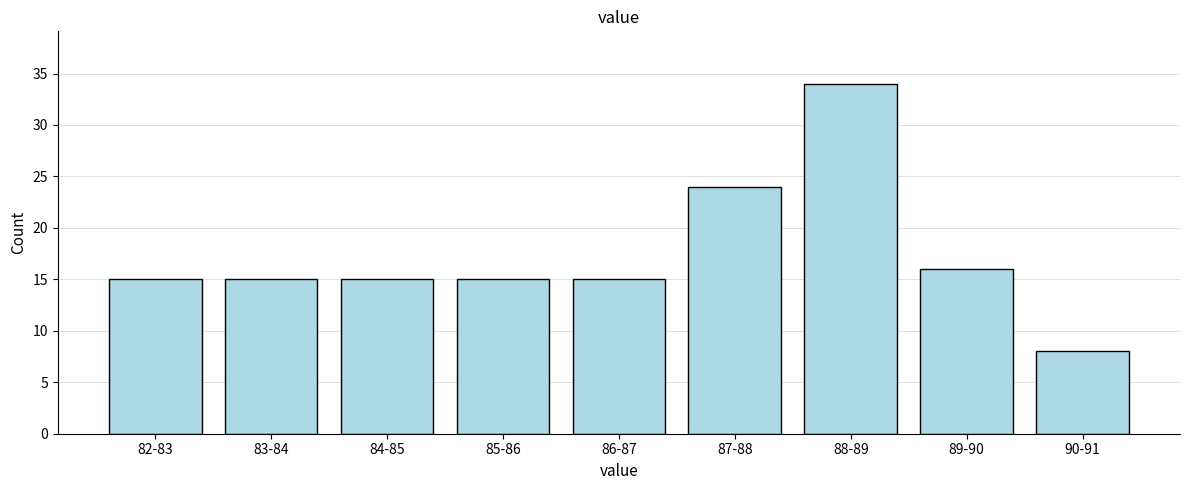

Reading left to right, what are all the values shown in this chart?

15	15	15	15	15	24	34	16	8